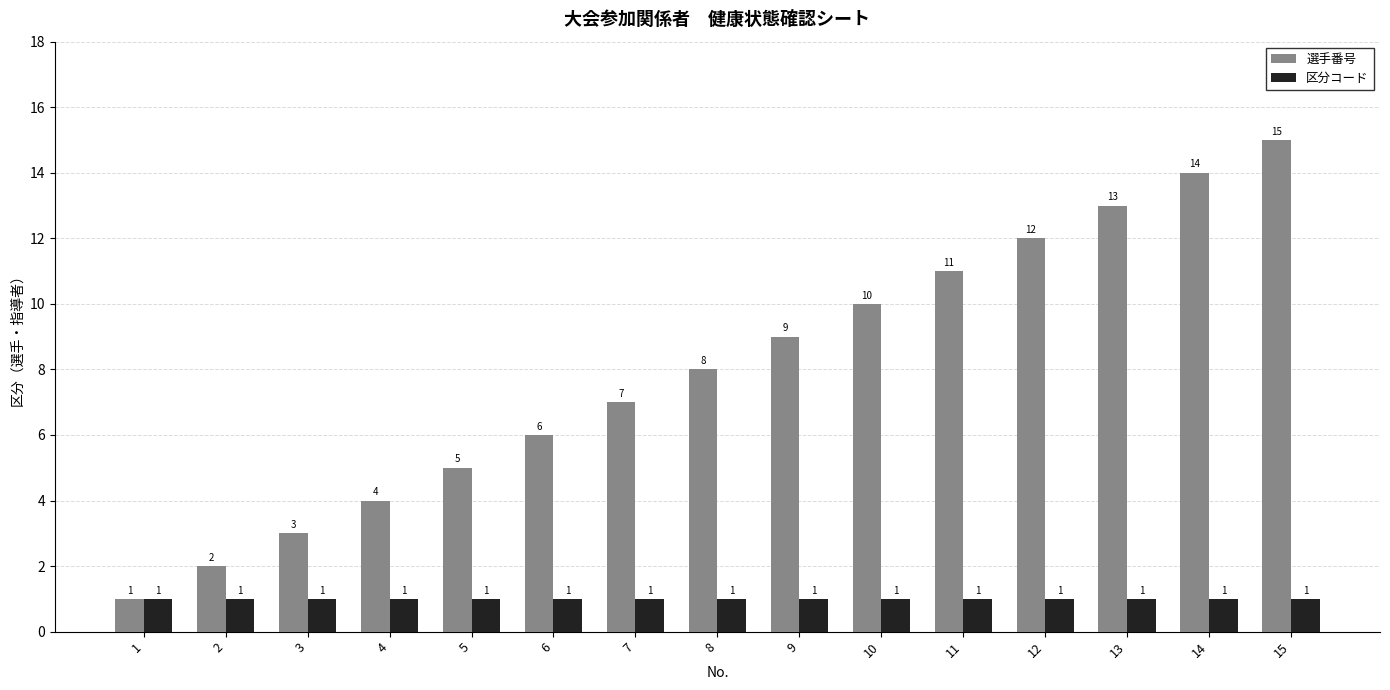

Which series has the largest total across all categories?

選手番号